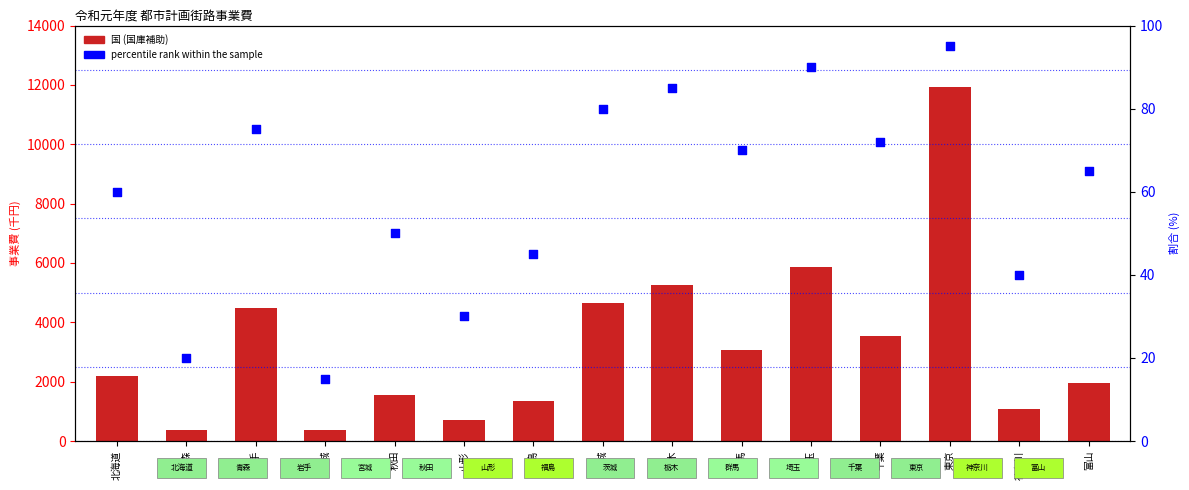

Which series has the largest total across all categories?

国 (国庫補助)